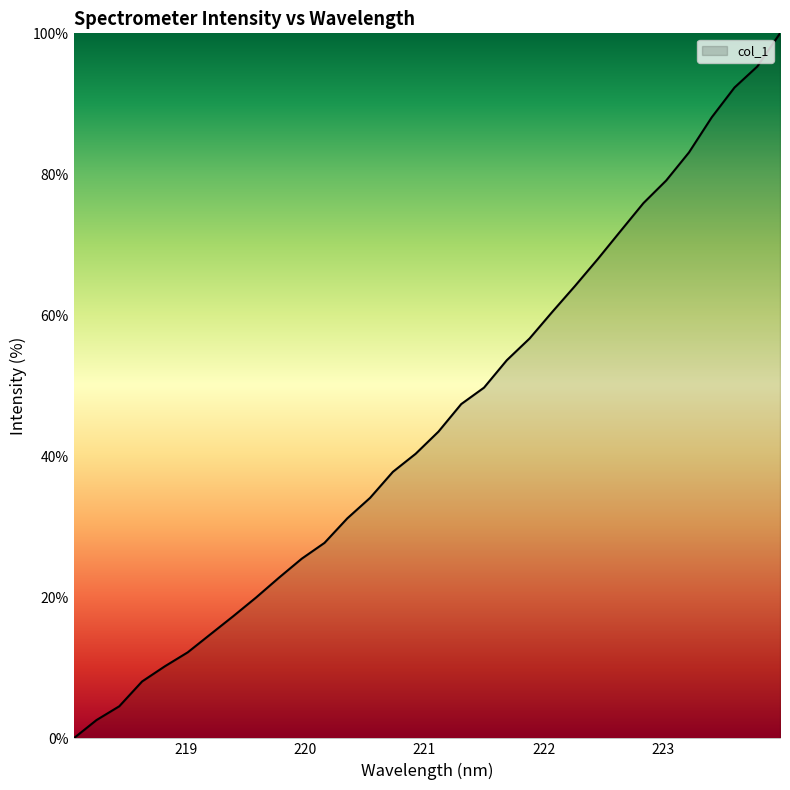

What is the maximum value shown in the chart?

100.0